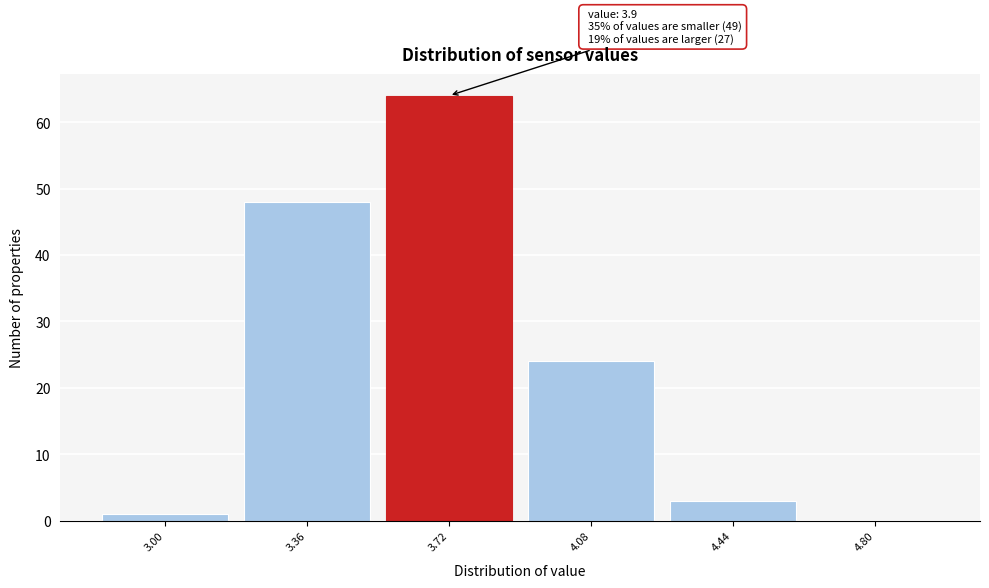

Reading left to right, transcribe all the data shown in this chart.

3.00=1	3.36=48	3.72=64	4.08=24	4.44=3	4.80=0